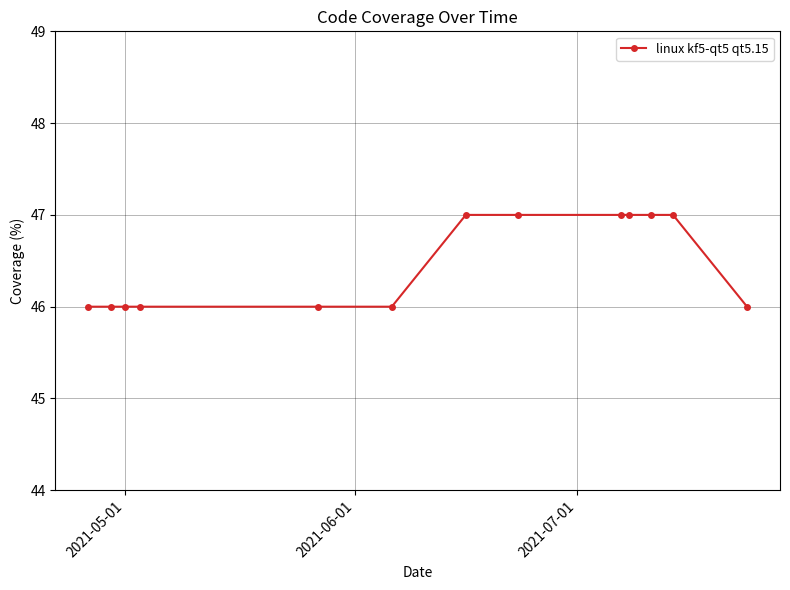

What is the average value?

46